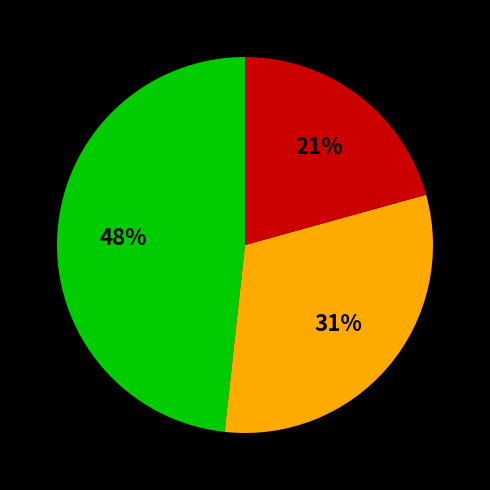

Is there a majority slice in this chart?

No